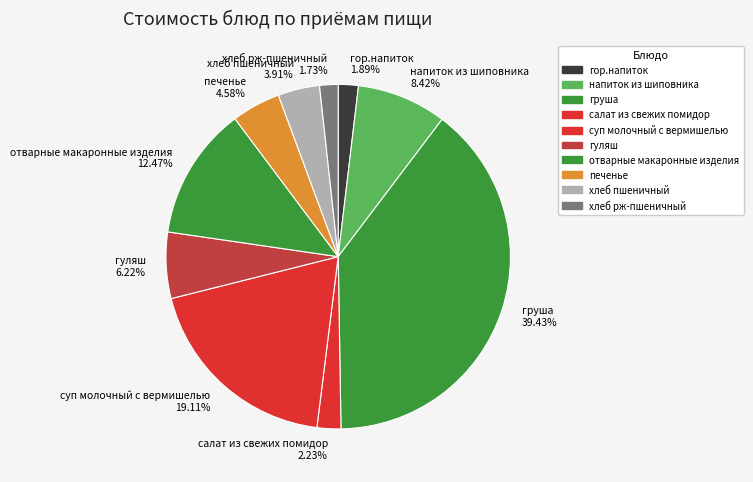

Is it true that гуляш is 6% of the pie?

True